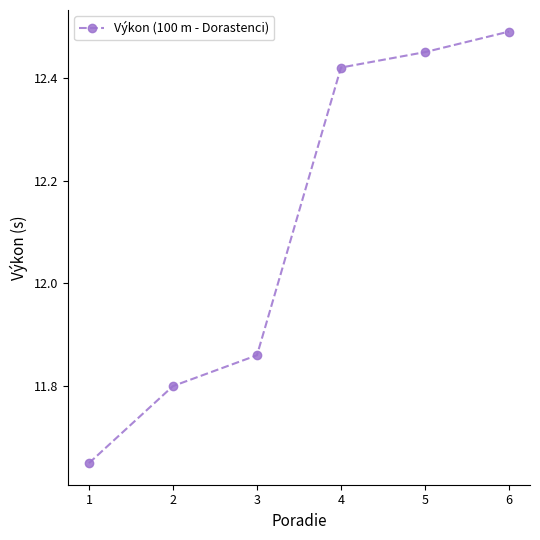

At which category does the chart reach its peak across all series?

6